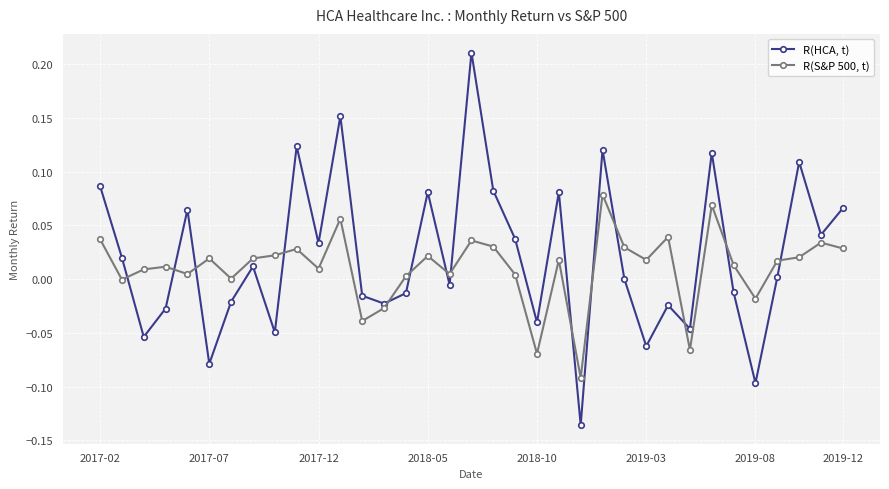

In R(HCA, t), how many points are higher than both neighbors (excluding endpoints)?

11